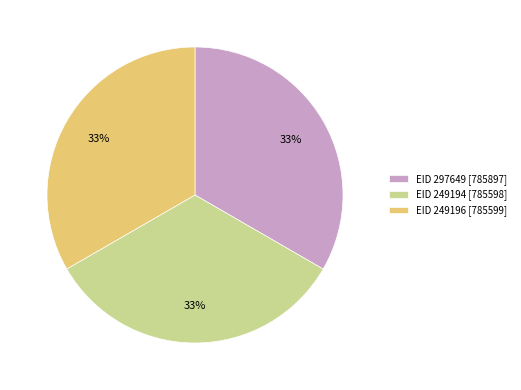

Do EID 297649 [785897] and EID 249194 [785598] together represent more than half of the pie?

Yes